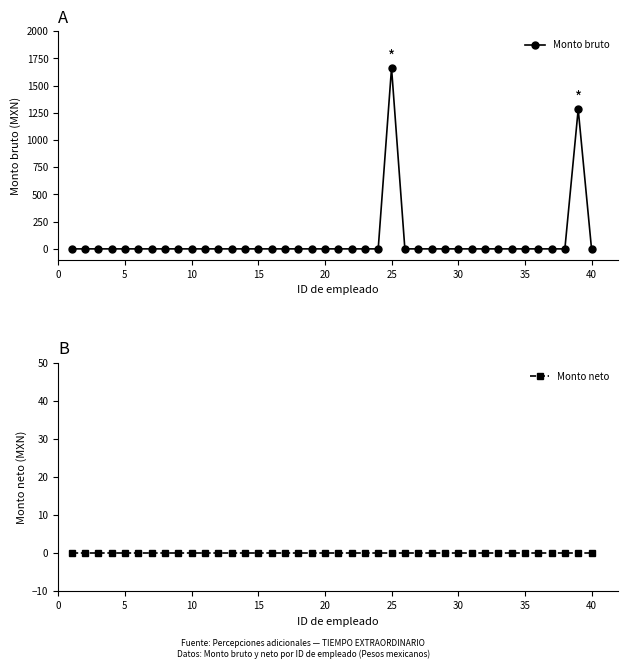

Does the chart have visible grid lines?

No